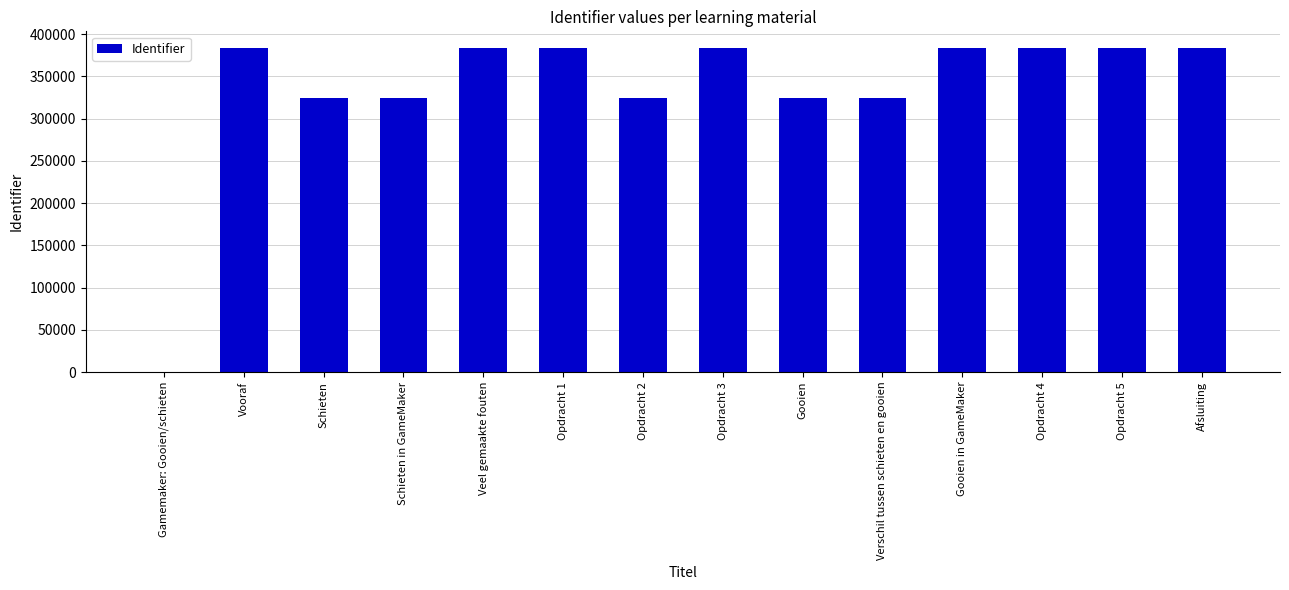

What is the approximate value at Gooien?

324451